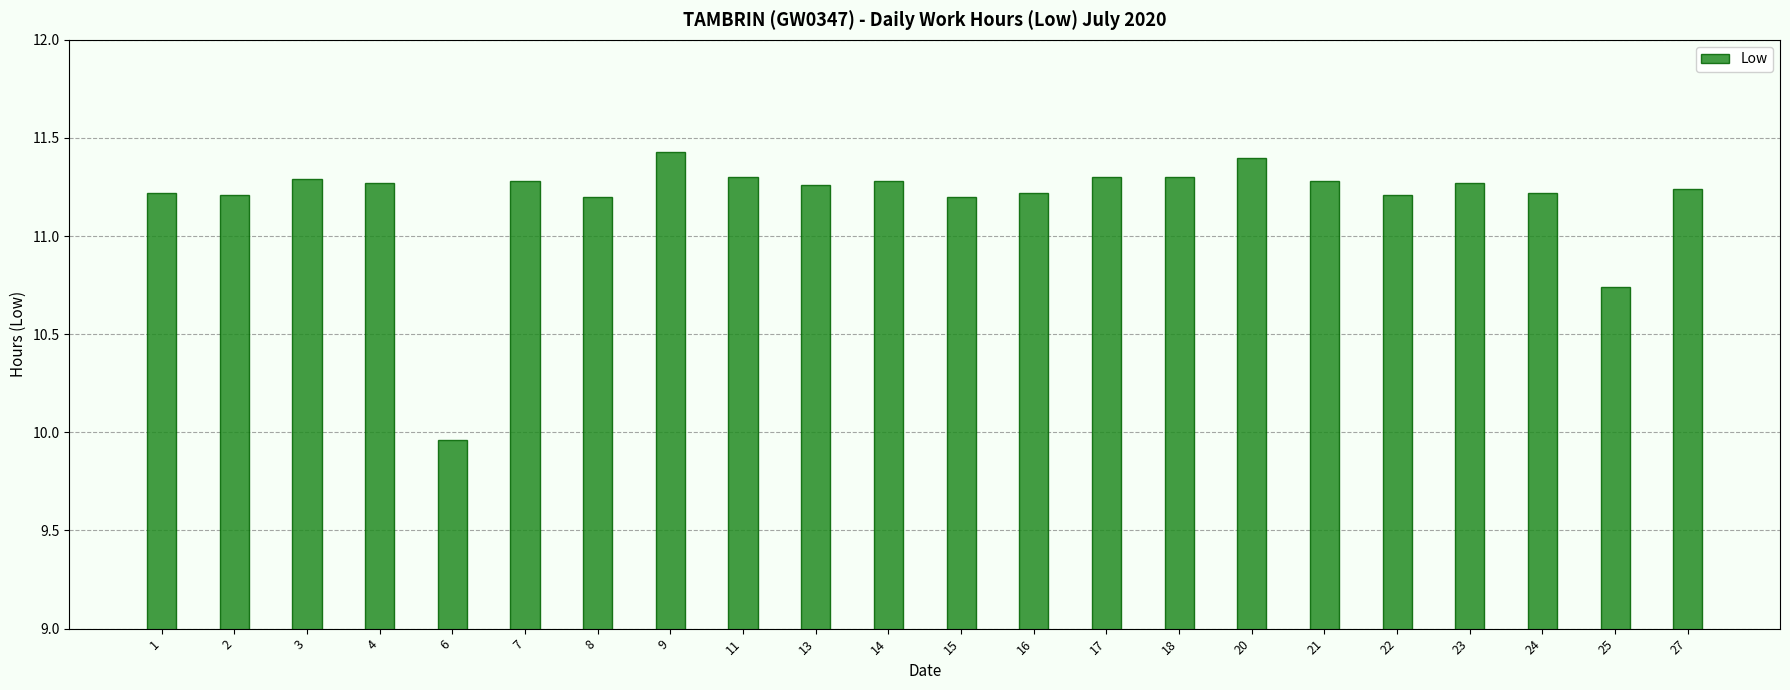

At which label is the value closest to 10?

6